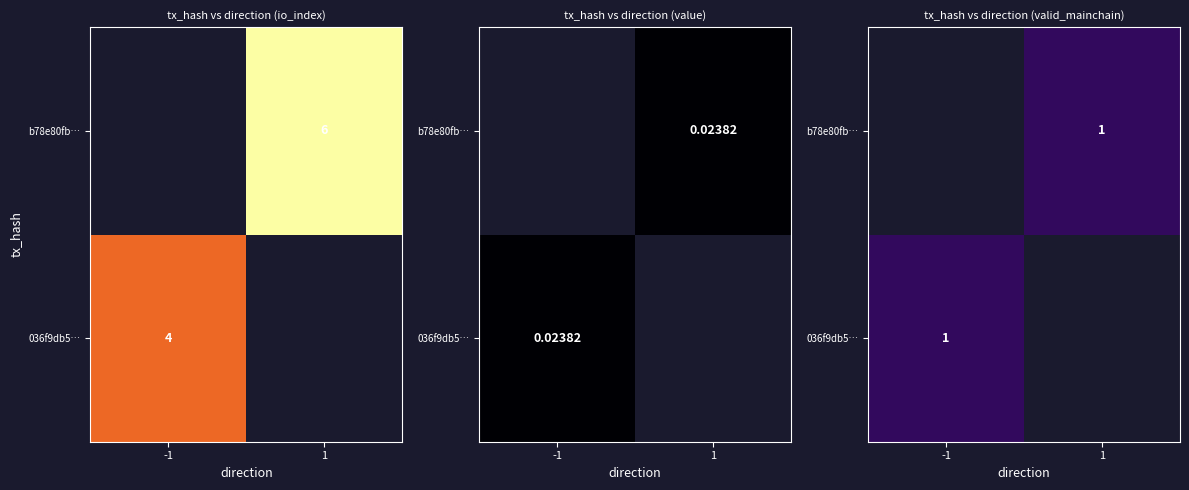

Is it true that b78e80fb9ede10ed229cbb182ee70a58da112d0 equals 1 at -1?

False